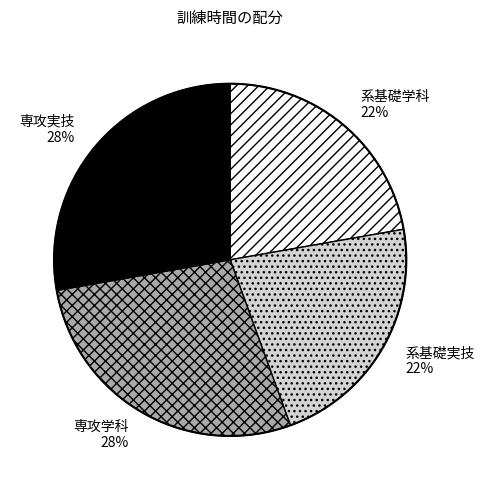

Is it true that 専攻学科 is 15% of the pie?

False